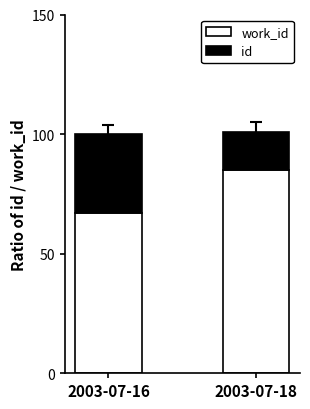

What is the total value across all series at 2003-07-16?

100